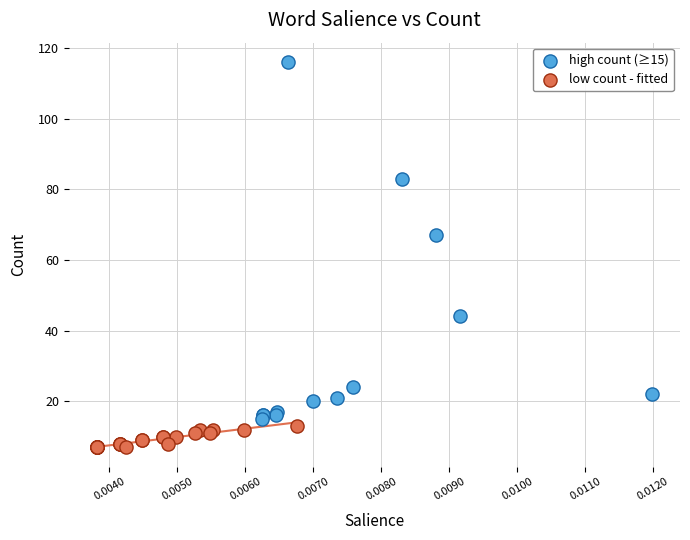

Which series reaches the maximum Y coordinate?

high count (≥15)